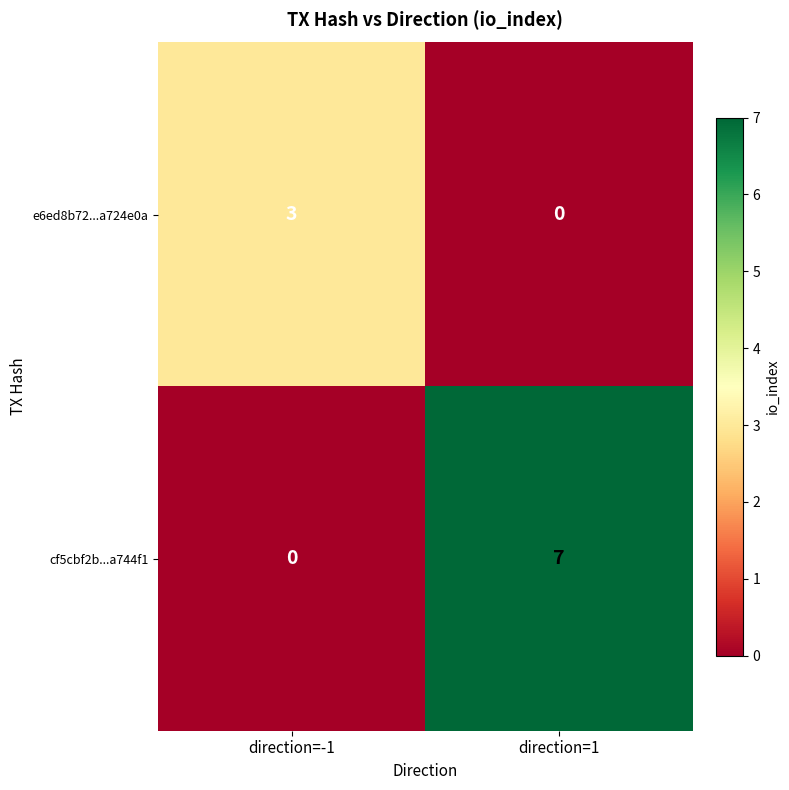

What is the approximate value of e6ed8b72...a724e0a at direction=-1?

3